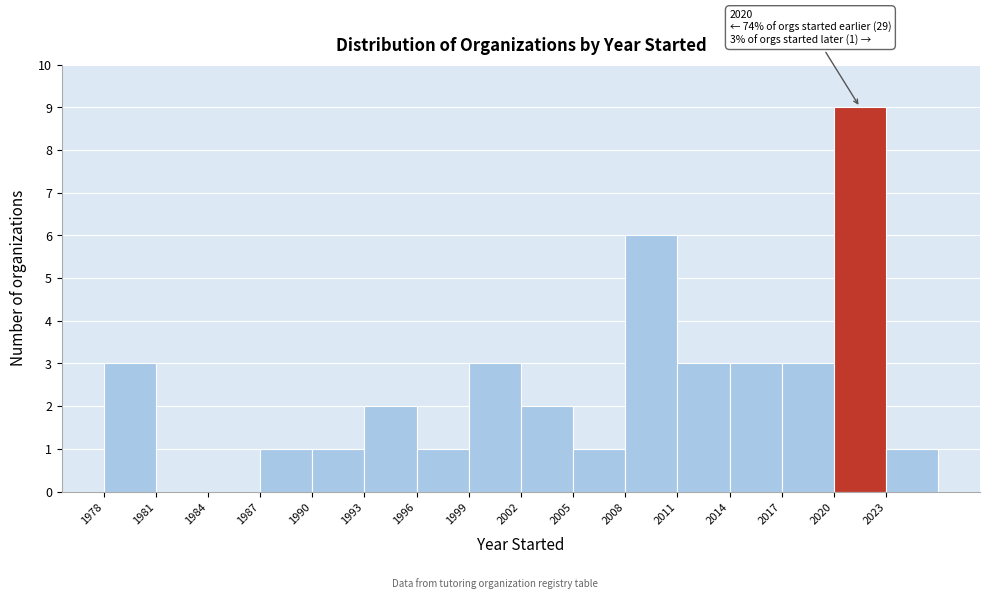

Over which range of the x-axis is the bar tallest?

2020 to 2023